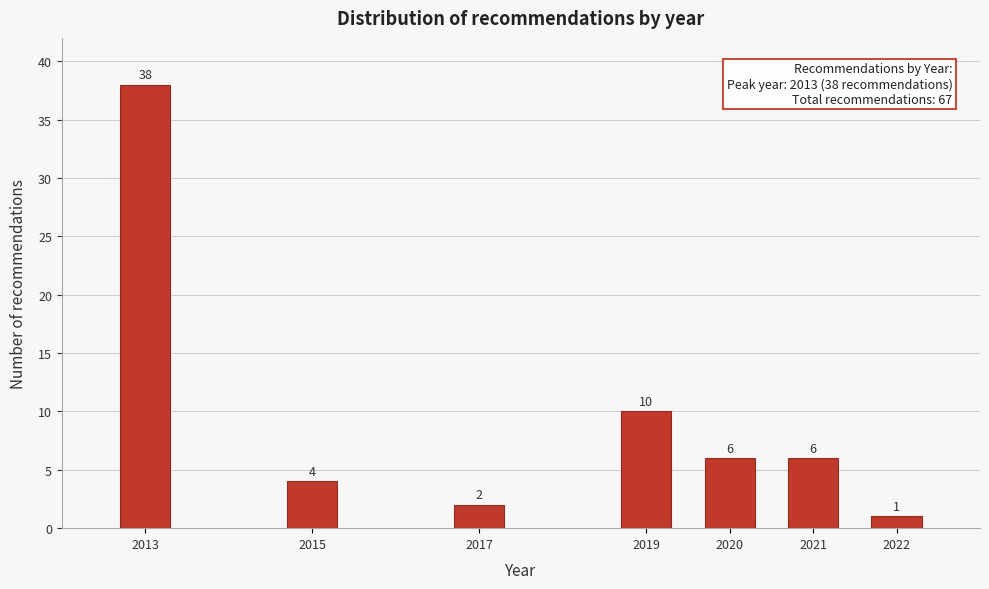

Reading left to right, transcribe all the data shown in this chart.

38	4	2	10	6	6	1